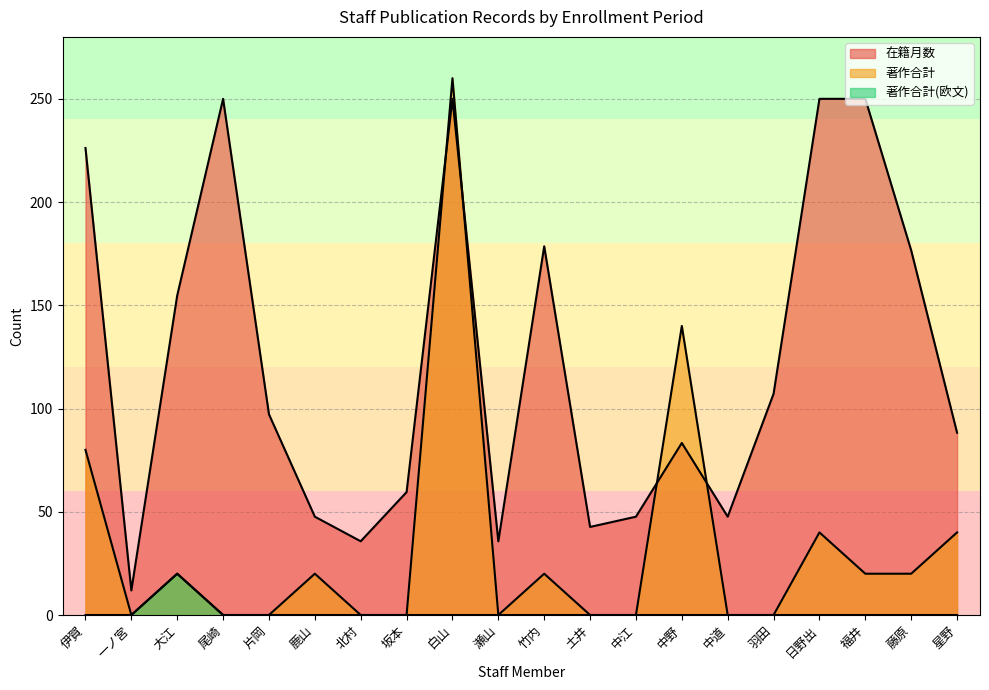

Reading right to left, transcribe all the data shown in this chart.

在籍月数: 星野=88.3	藤原=176.6	福井=250.0	日野出=250.0	羽田=107.1	中道=47.6	中野=83.3	中江=47.6	土井=42.7	竹内=178.6	瀬山=35.7	白山=250.0	坂本=59.5	北村=35.7	鹿山=47.6	片岡=97.2	尾崎=250.0	大江=154.8	一ノ宮=11.9	伊賀=226.2
著作合計: 星野=40.0	藤原=20.0	福井=20.0	日野出=40.0	羽田=0.0	中道=0.0	中野=140.0	中江=0.0	土井=0.0	竹内=20.0	瀬山=0.0	白山=260.0	坂本=0.0	北村=0.0	鹿山=20.0	片岡=0.0	尾崎=0.0	大江=20.0	一ノ宮=0.0	伊賀=80.0
著作合計(欧文): 星野=0.0	藤原=0.0	福井=0.0	日野出=0.0	羽田=0.0	中道=0.0	中野=0.0	中江=0.0	土井=0.0	竹内=0.0	瀬山=0.0	白山=0.0	坂本=0.0	北村=0.0	鹿山=0.0	片岡=0.0	尾崎=0.0	大江=20.0	一ノ宮=0.0	伊賀=0.0